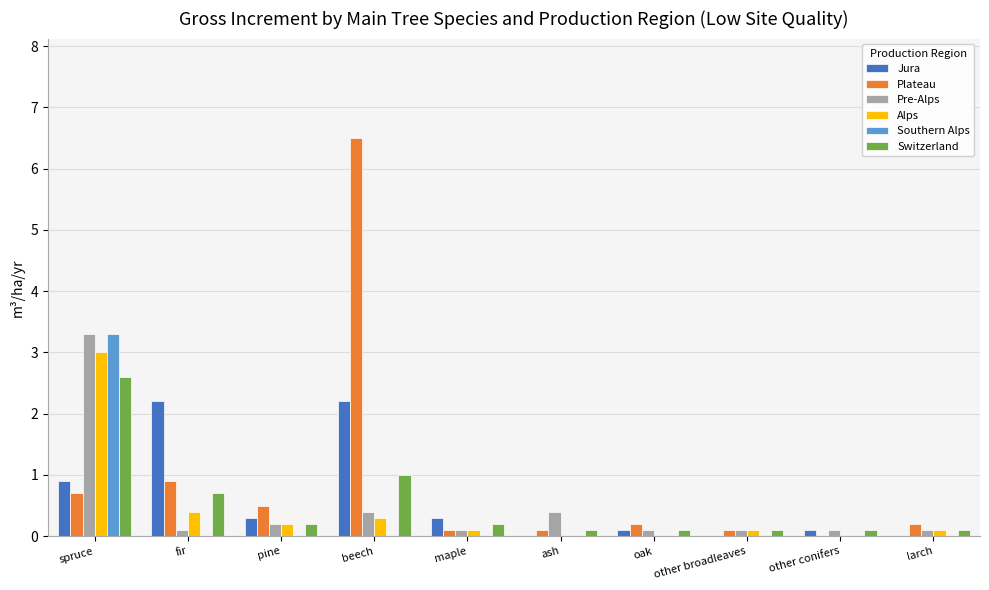

Which series changed the most between ash and larch?

Pre-Alps